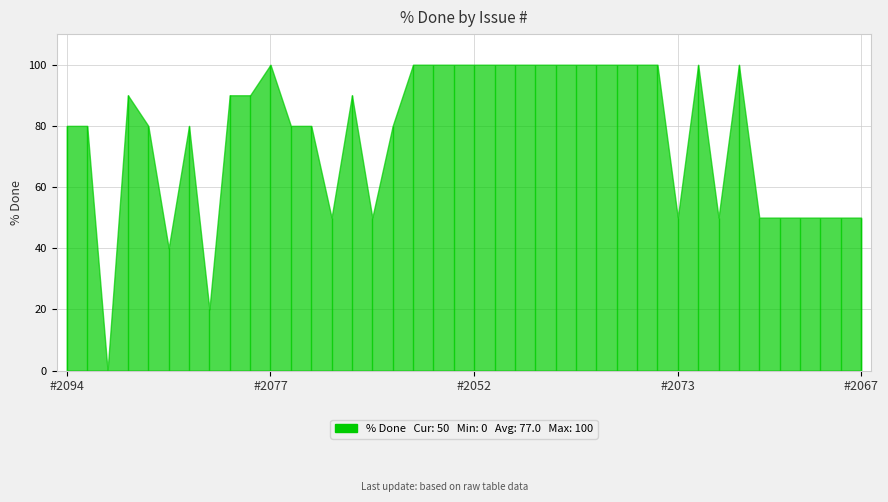

How many lines are shown in the chart?

1